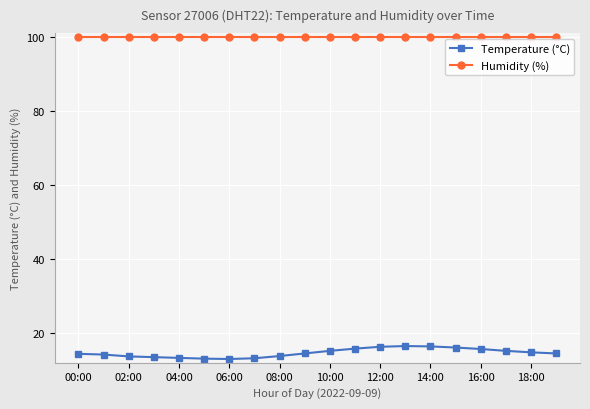

What is the average value of the Temperature (°C) series?

14.7